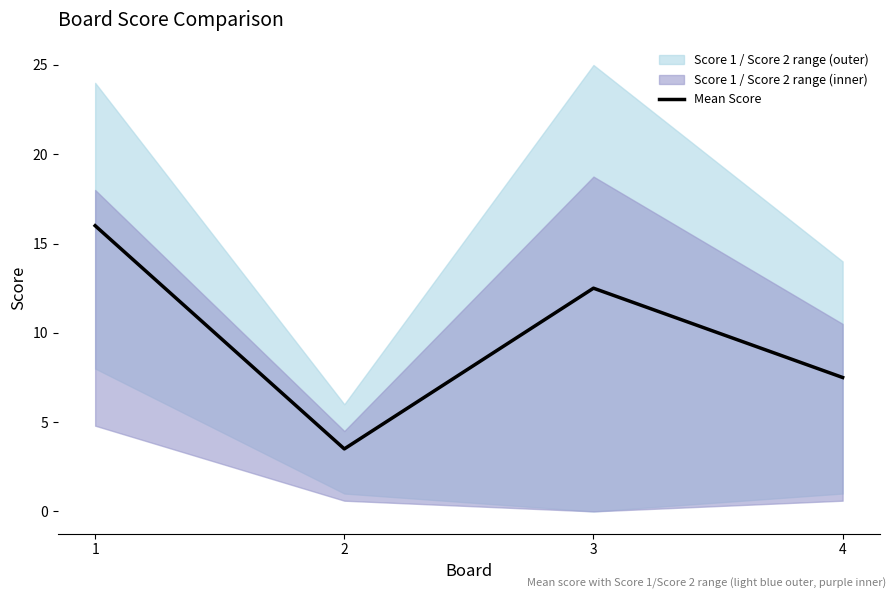

Does the chart display data point markers on the line(s)?

No